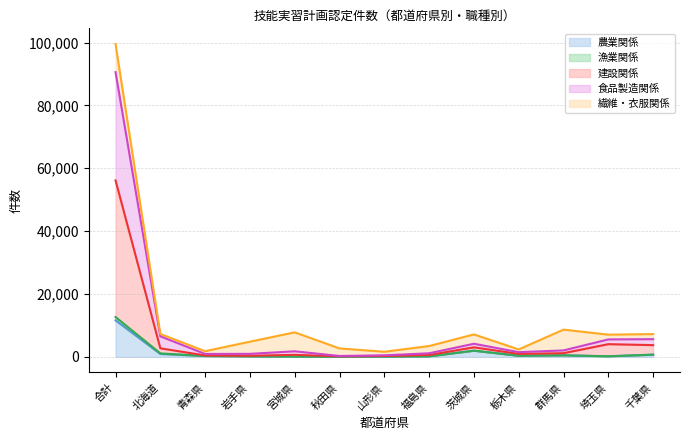

At which category is the sum across all series the highest?

合計